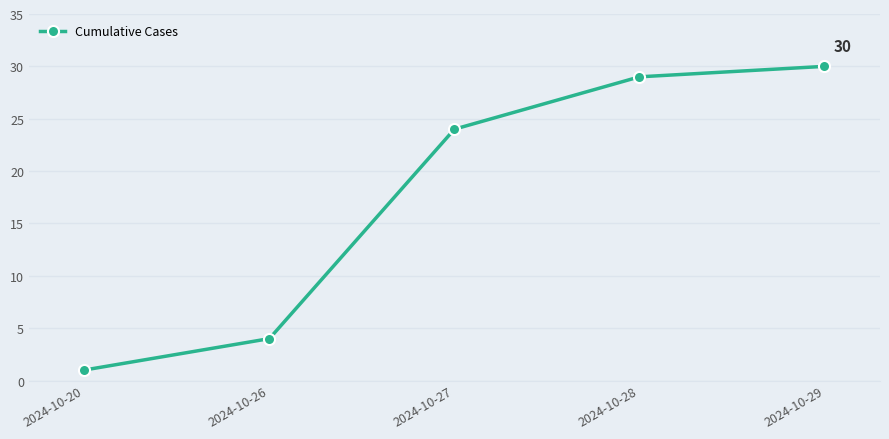

What is the change in value from 2024-10-26 to 2024-10-27?

+20